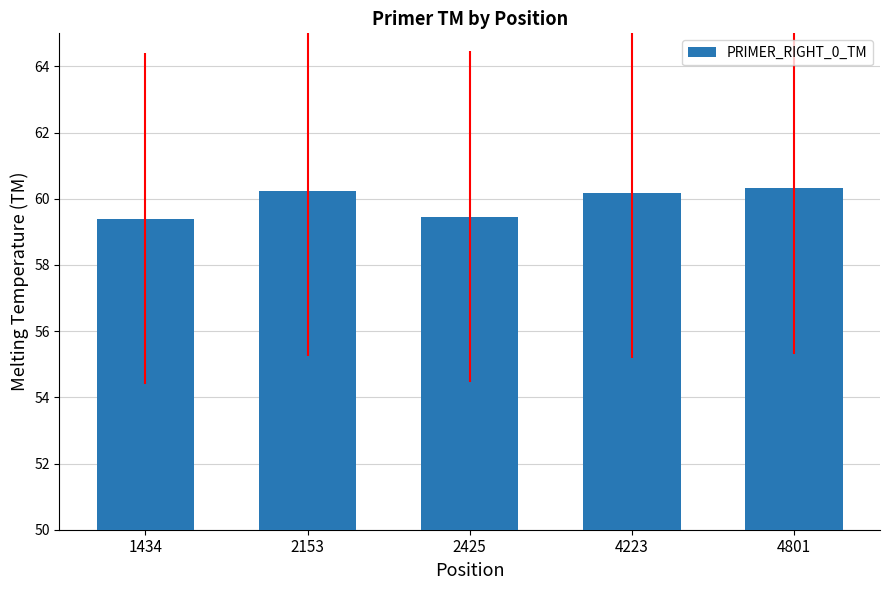

Where does the data first go above 60?

2153